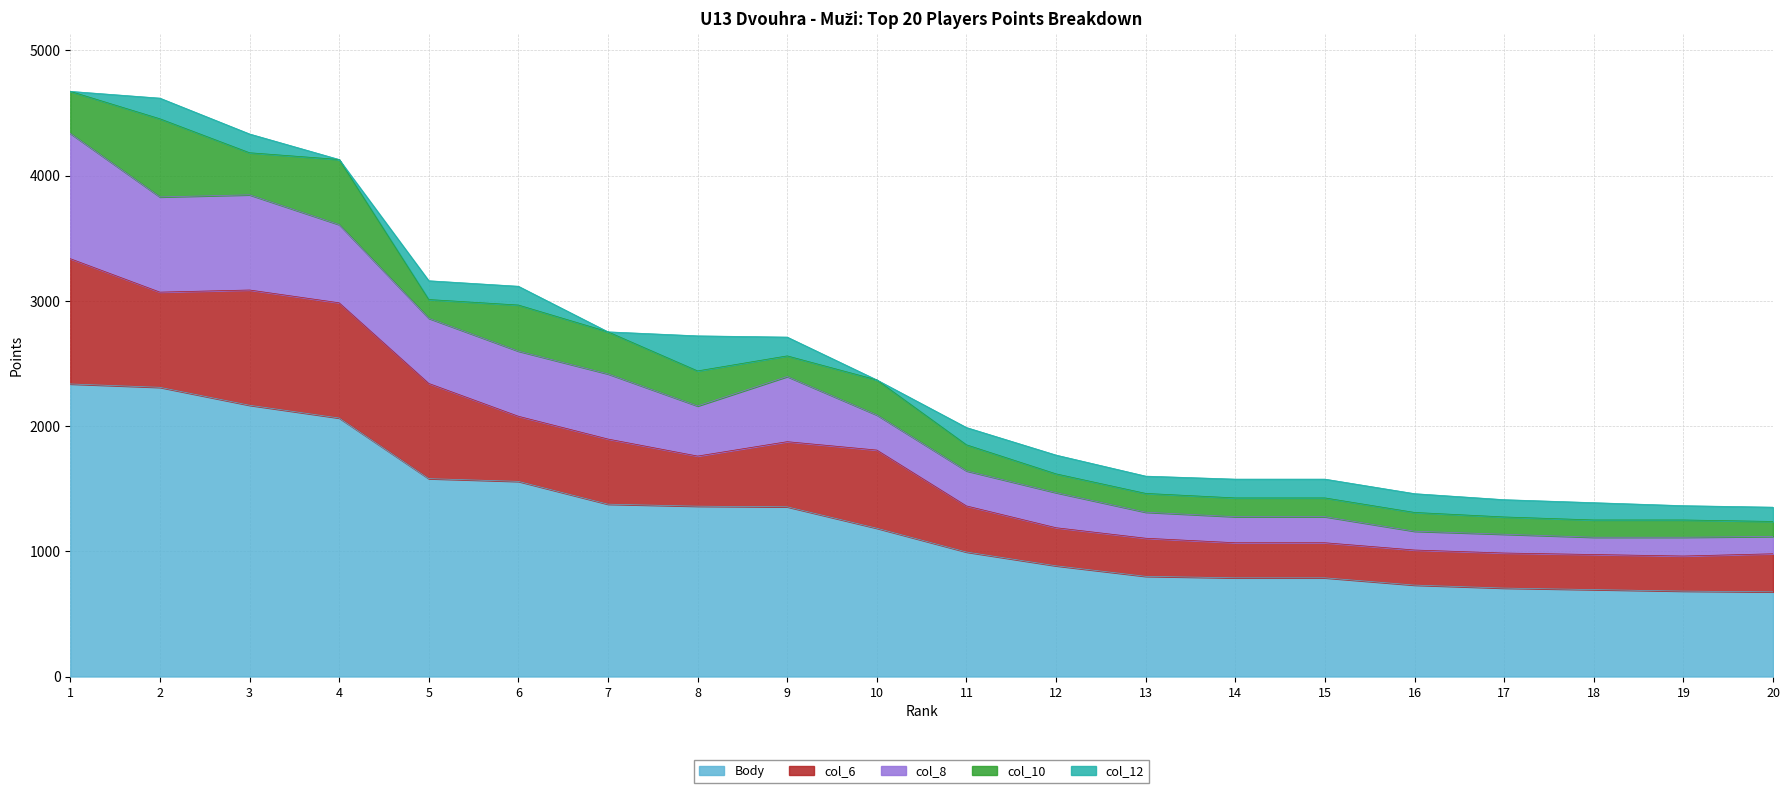

At which label is col_8 closest to 569?

5